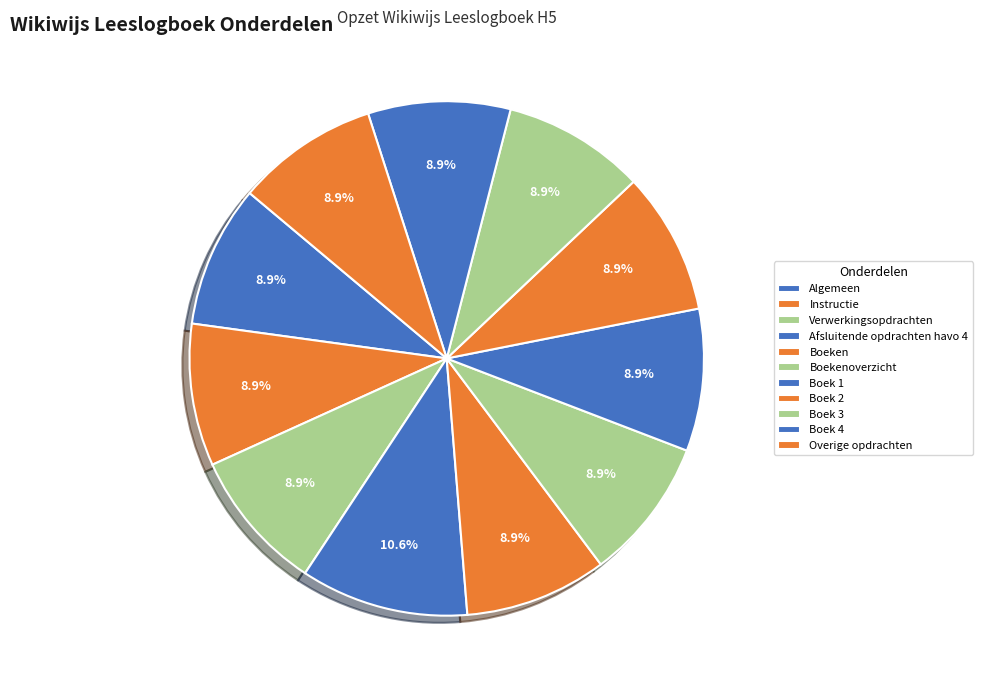

Is it true that Boek 2 is 9% of the pie?

True